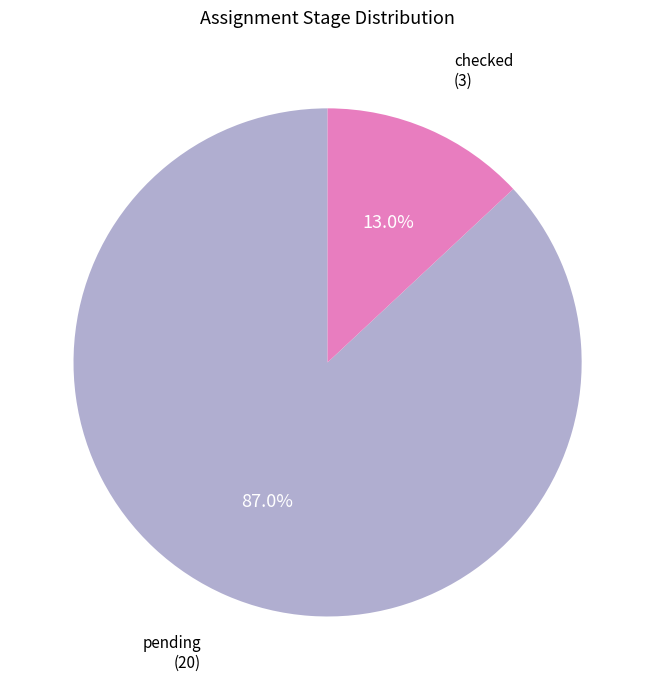

Is it true that pending is 87% of the pie?

True